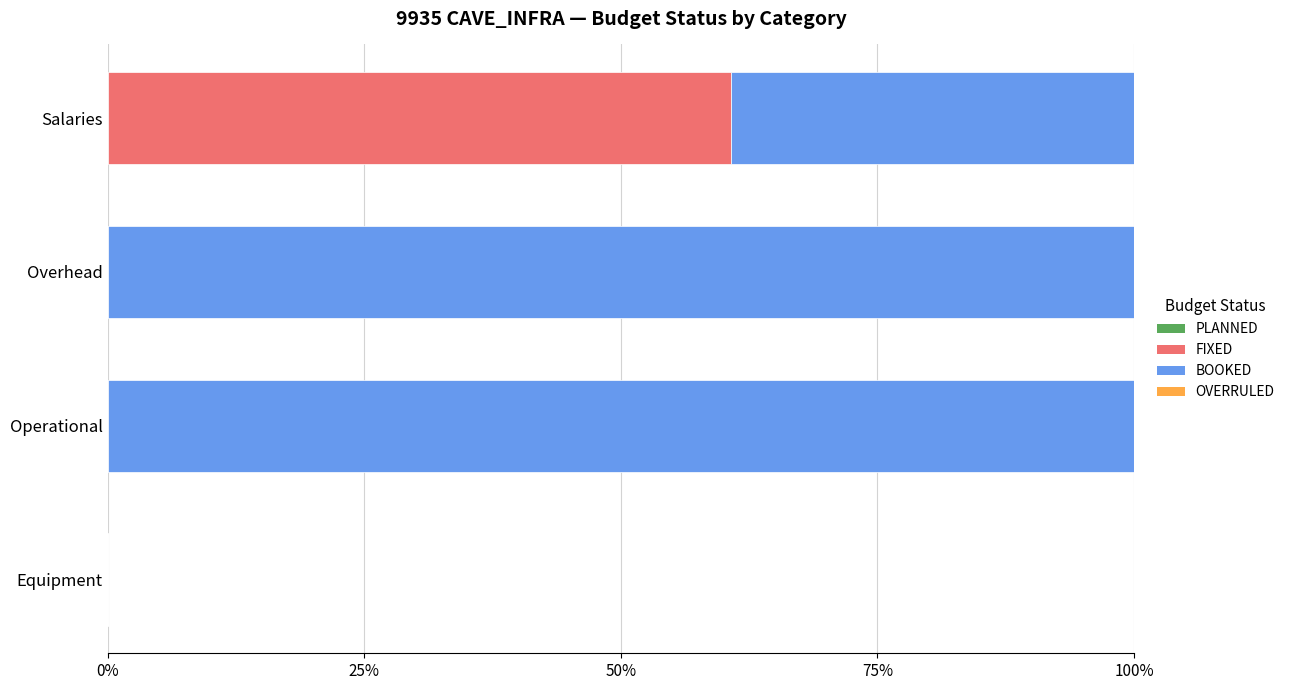

What is the total value across all series at Operational?

100.0